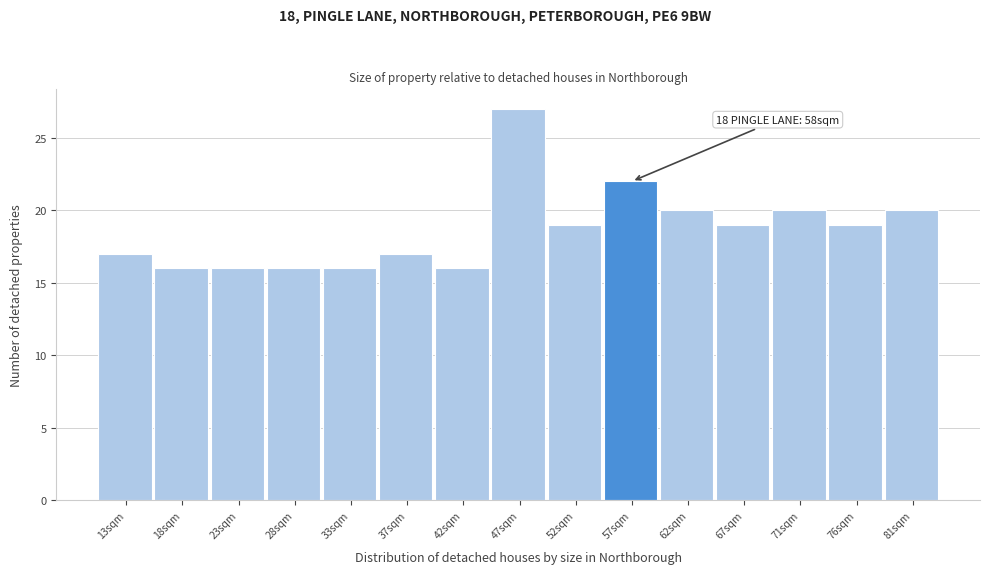

Reading left to right, list all the values displayed in this chart.

17	16	16	16	16	17	16	27	19	22	20	19	20	19	20